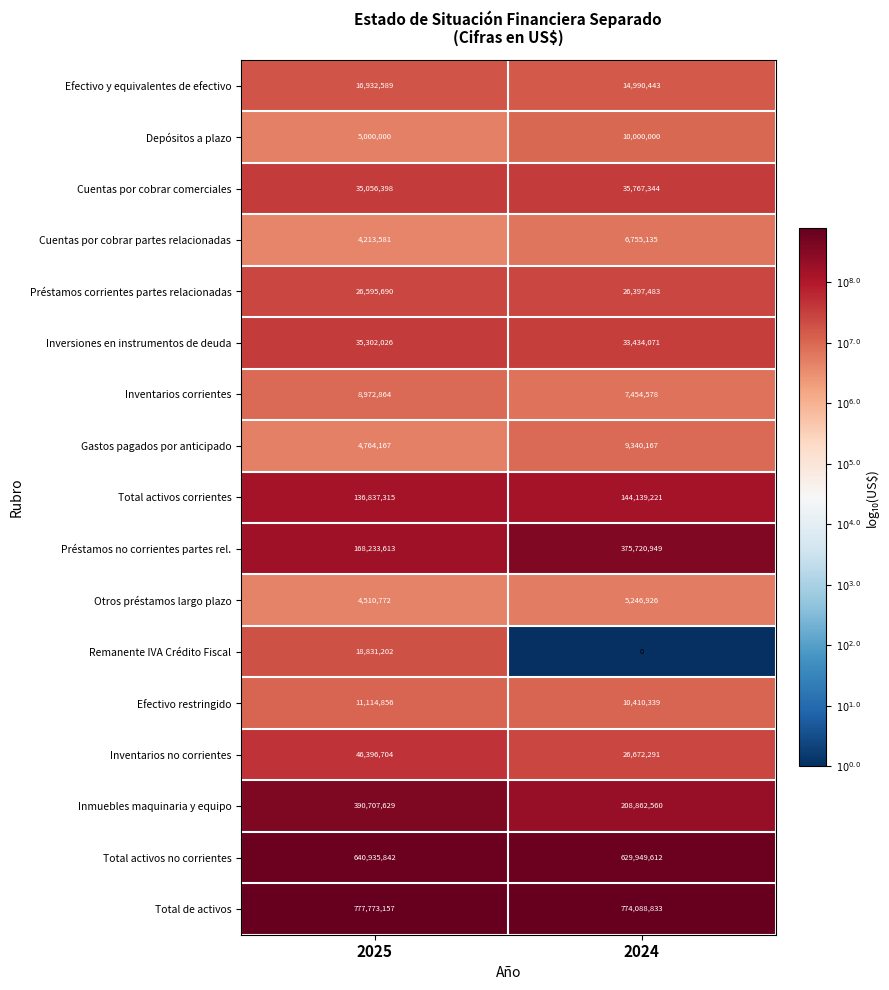

True or false: Efectivo y equivalentes de efectivo has a value of 8358316 at 2024.

False